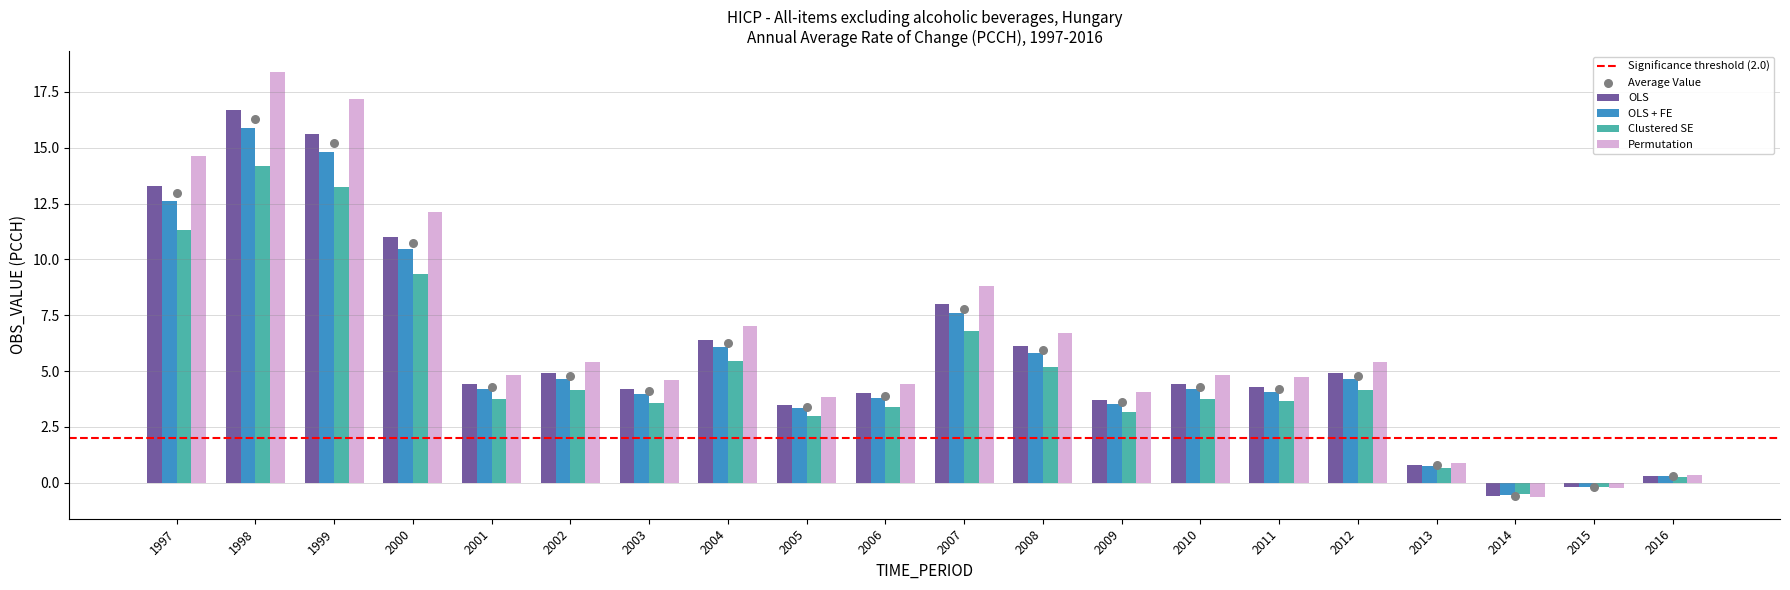

What is the difference between the Permutation values at 2014 and 2006?

5.1